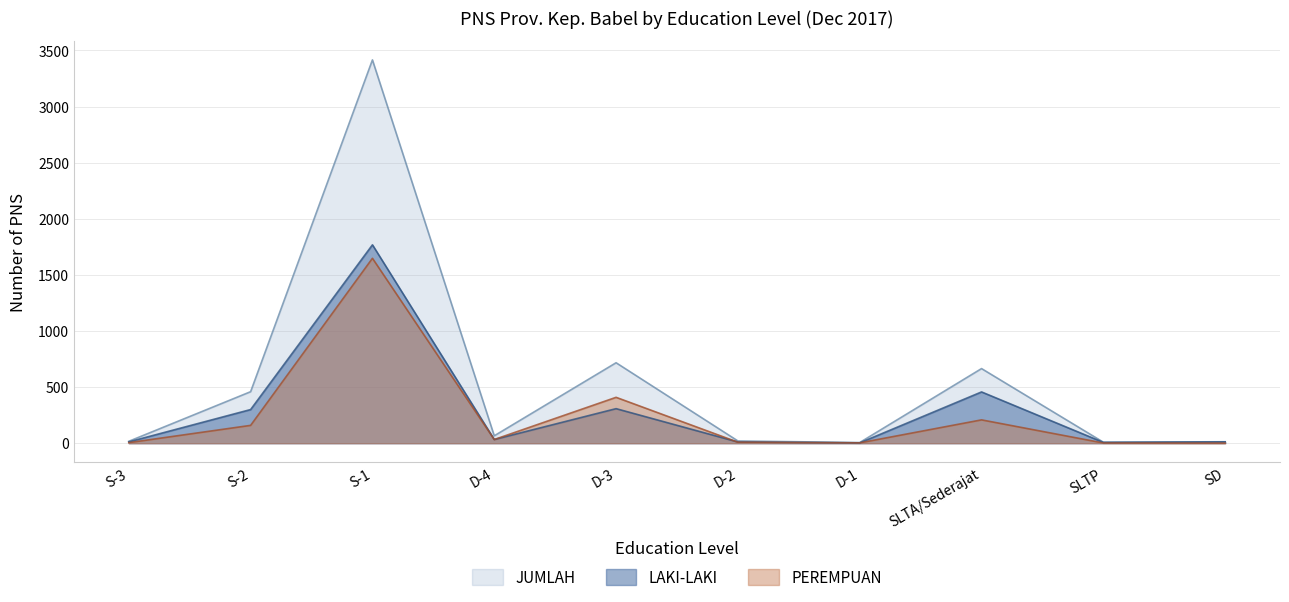

Does the chart have visible grid lines?

Yes